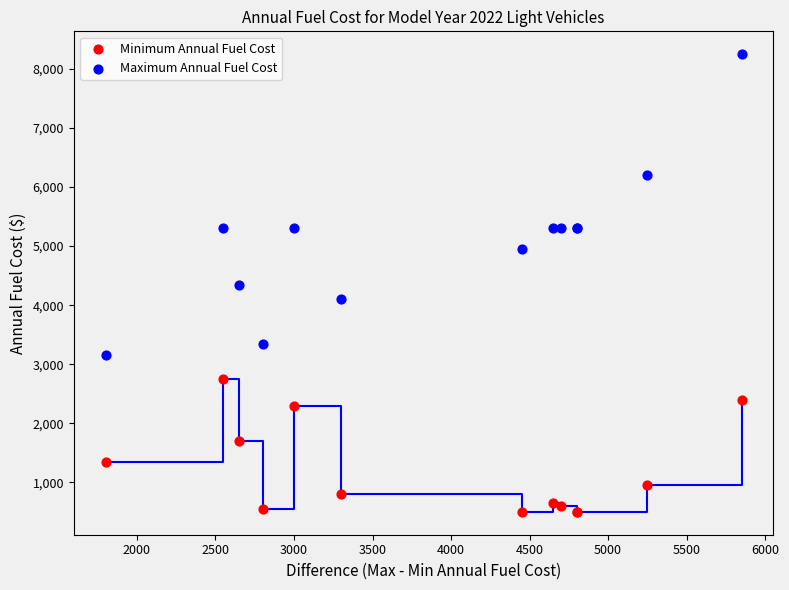

Which series has the widest spread of Y values?

Maximum Annual Fuel Cost